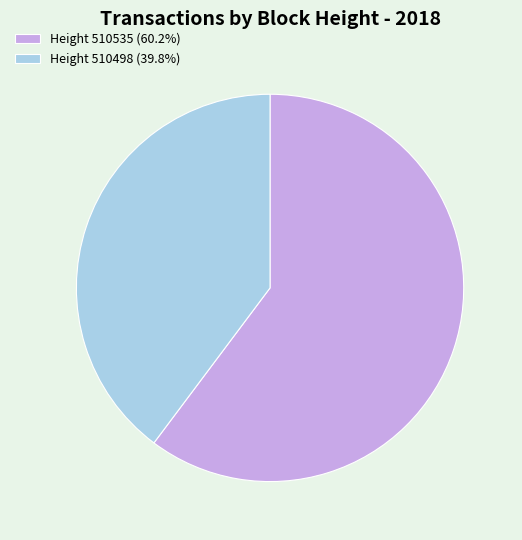

Approximately how many times larger is the value at Height 510535 (60.2%) compared to Height 510498 (39.8%)?

1.5